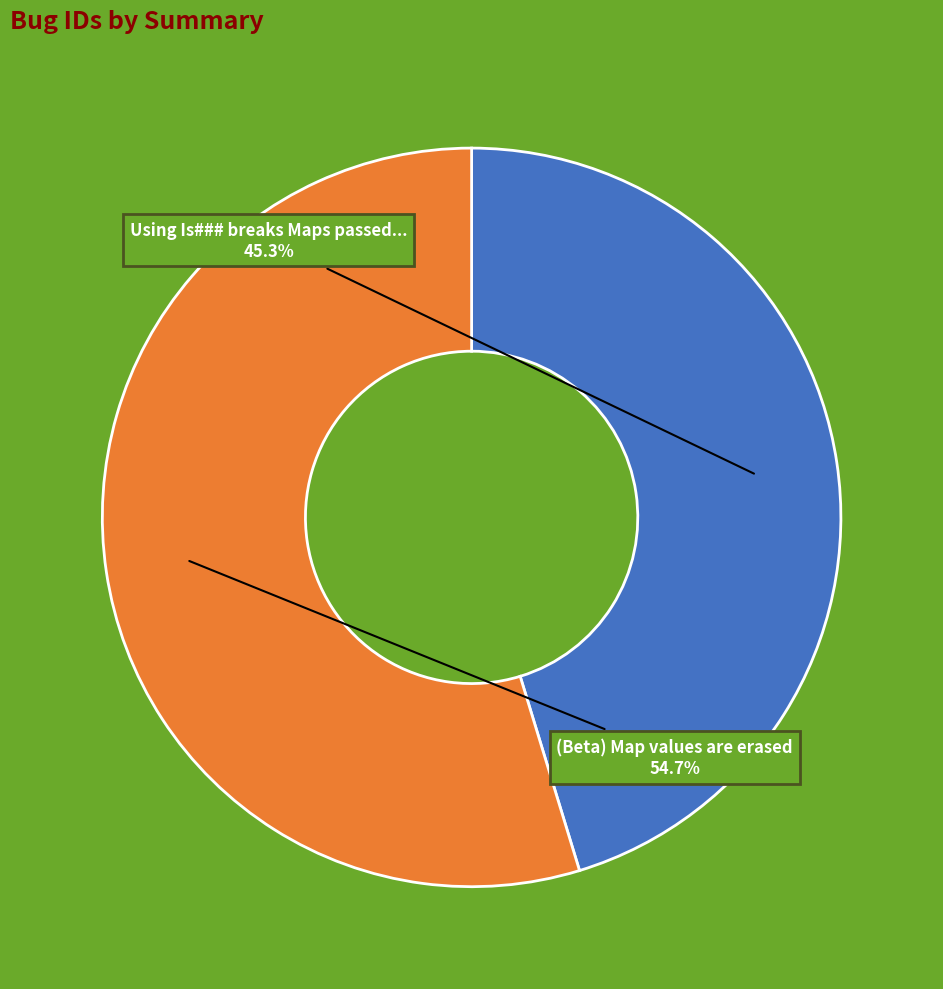

Is there a majority slice in this chart?

Yes